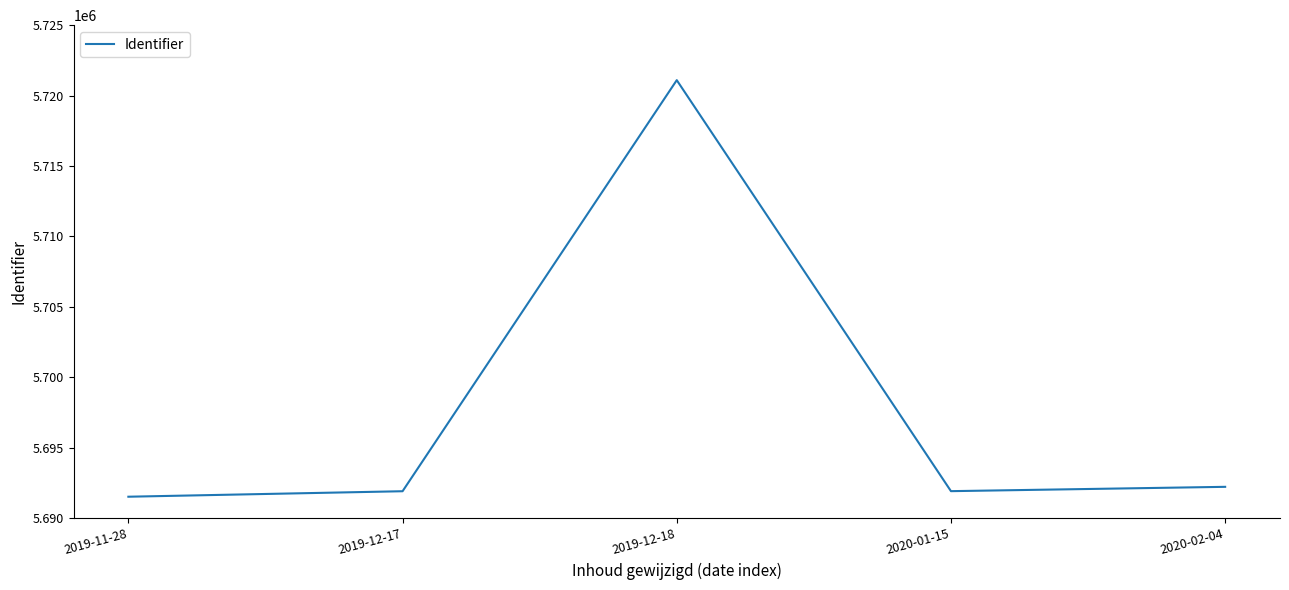

What is the difference between the values at 2019-11-28 and 2019-12-18?

29572